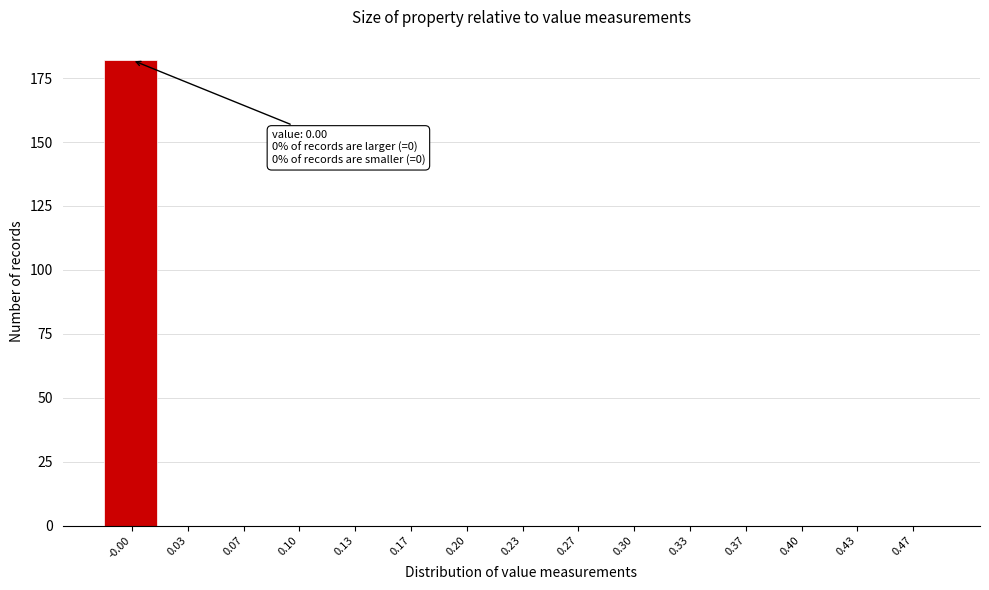

Reading left to right, transcribe all the data shown in this chart.

-0.00=182	0.03=0	0.07=0	0.10=0	0.13=0	0.17=0	0.20=0	0.23=0	0.27=0	0.30=0	0.33=0	0.37=0	0.40=0	0.43=0	0.47=0